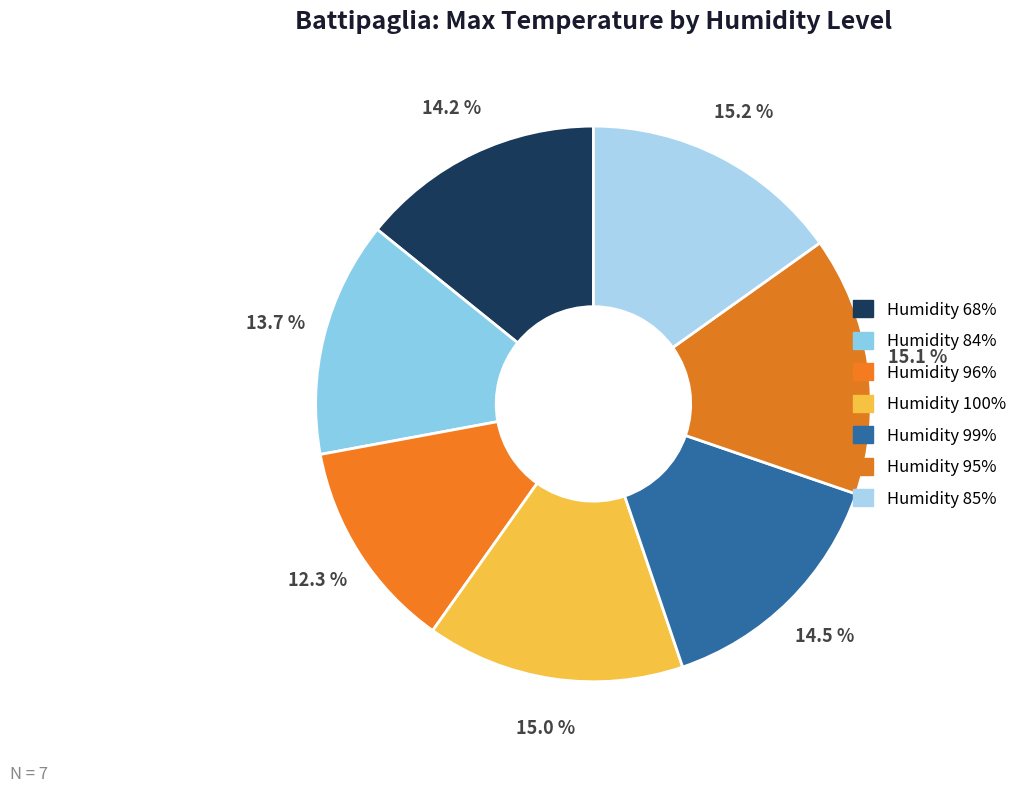

What is the largest slice in the pie chart?

85